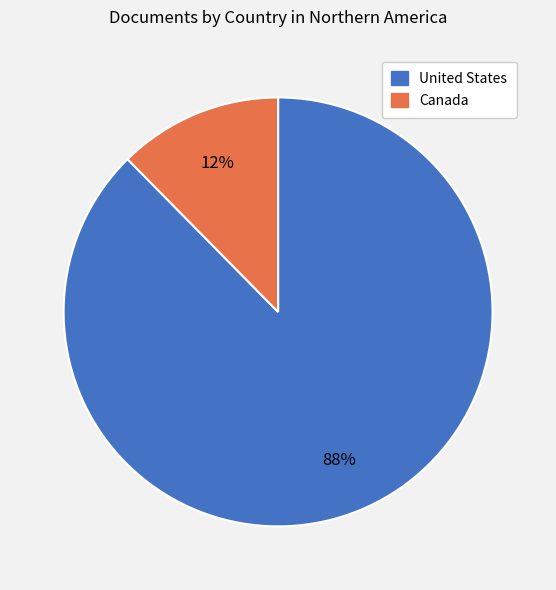

Between Canada and United States, which is larger?

United States